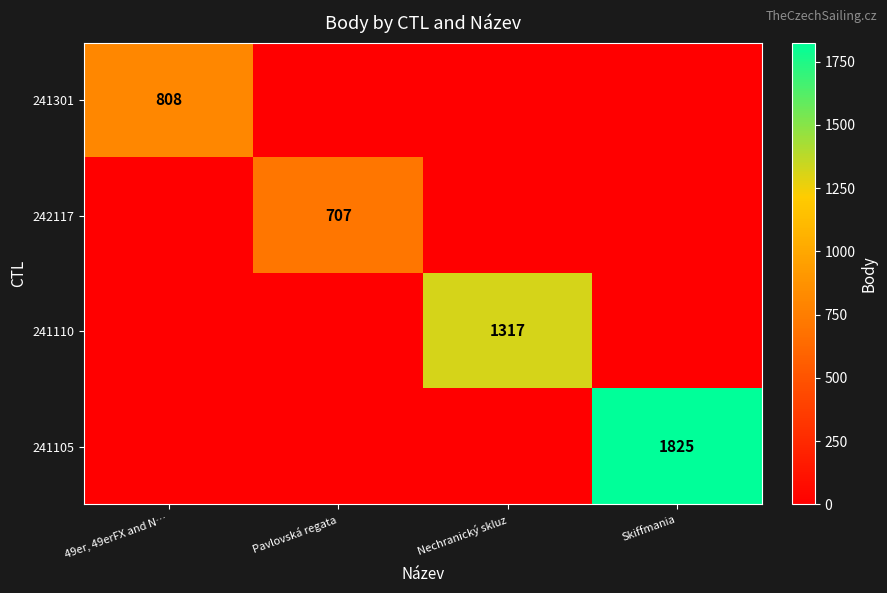

The value of 241105 at Skiffmania is 1825. True or false?

True